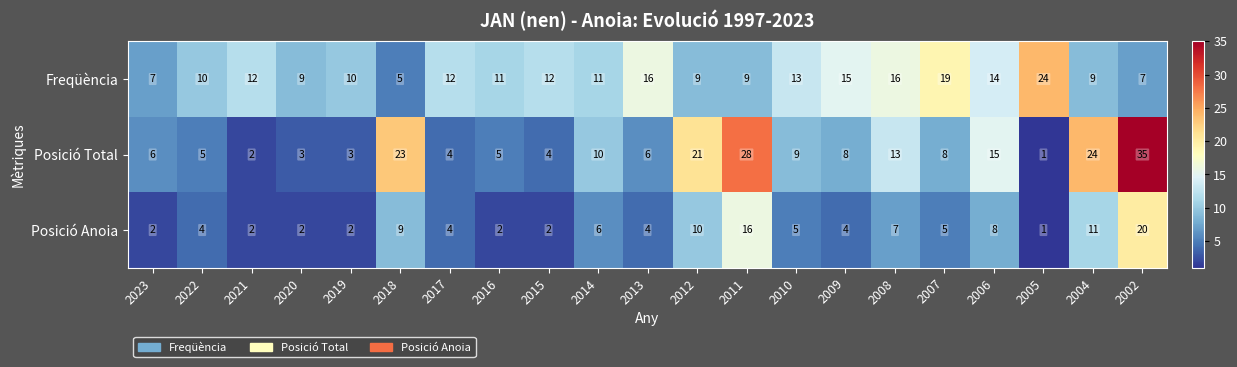

Which series has the largest total across all categories?

Freqüència